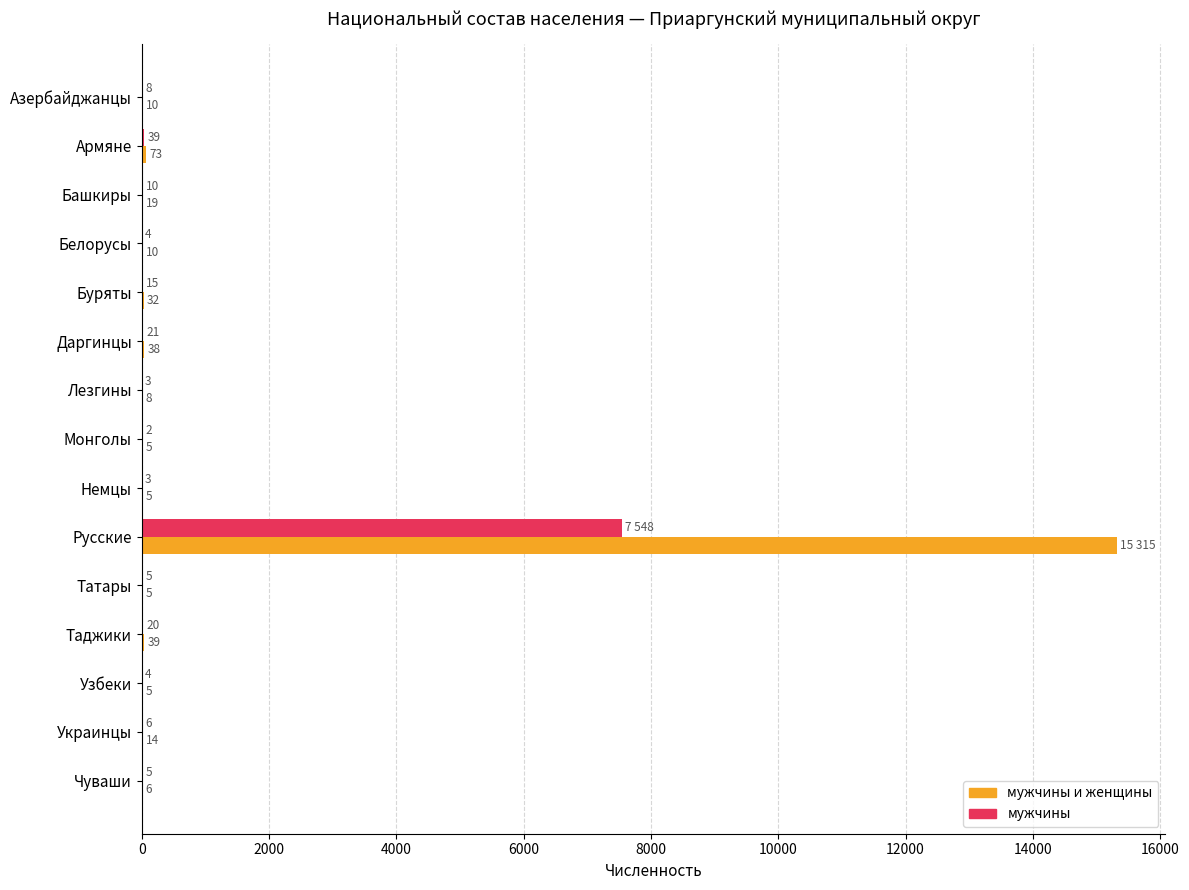

Which series has the largest total across all categories?

мужчины и женщины